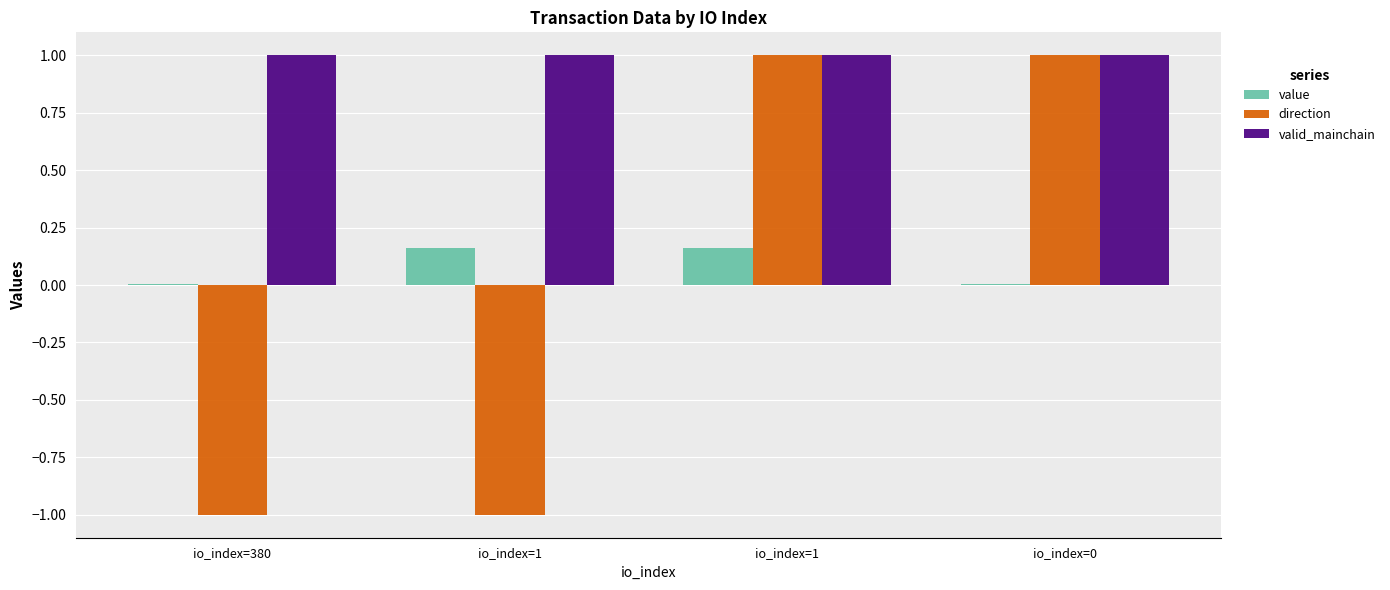

Rank the series by their maximum value, from highest to lowest.

direction, valid_mainchain, value